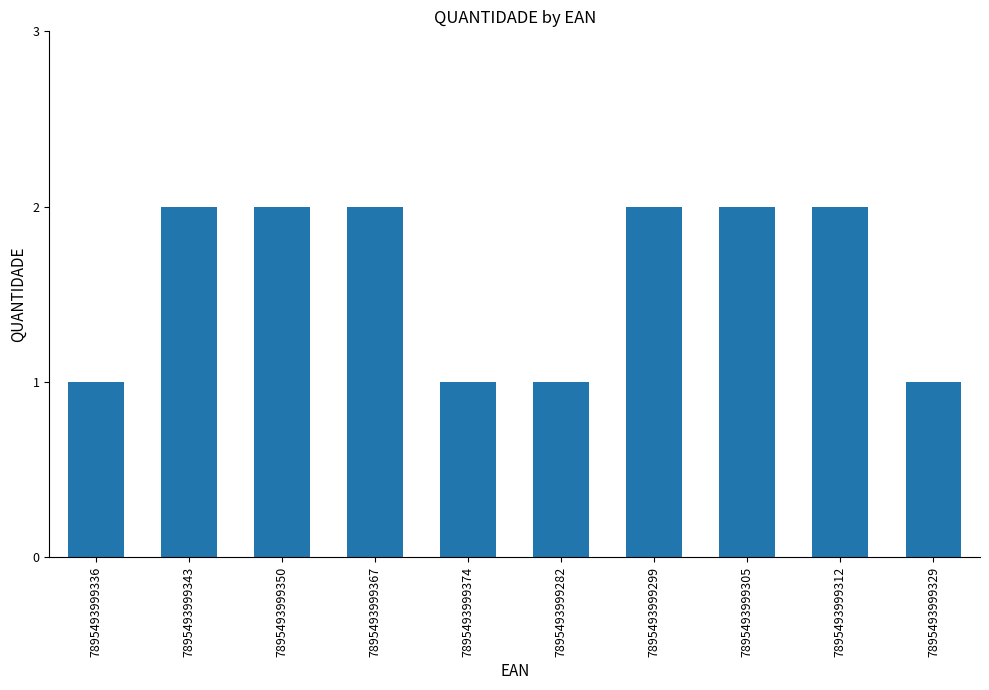

How many distinct data groups are displayed?

1